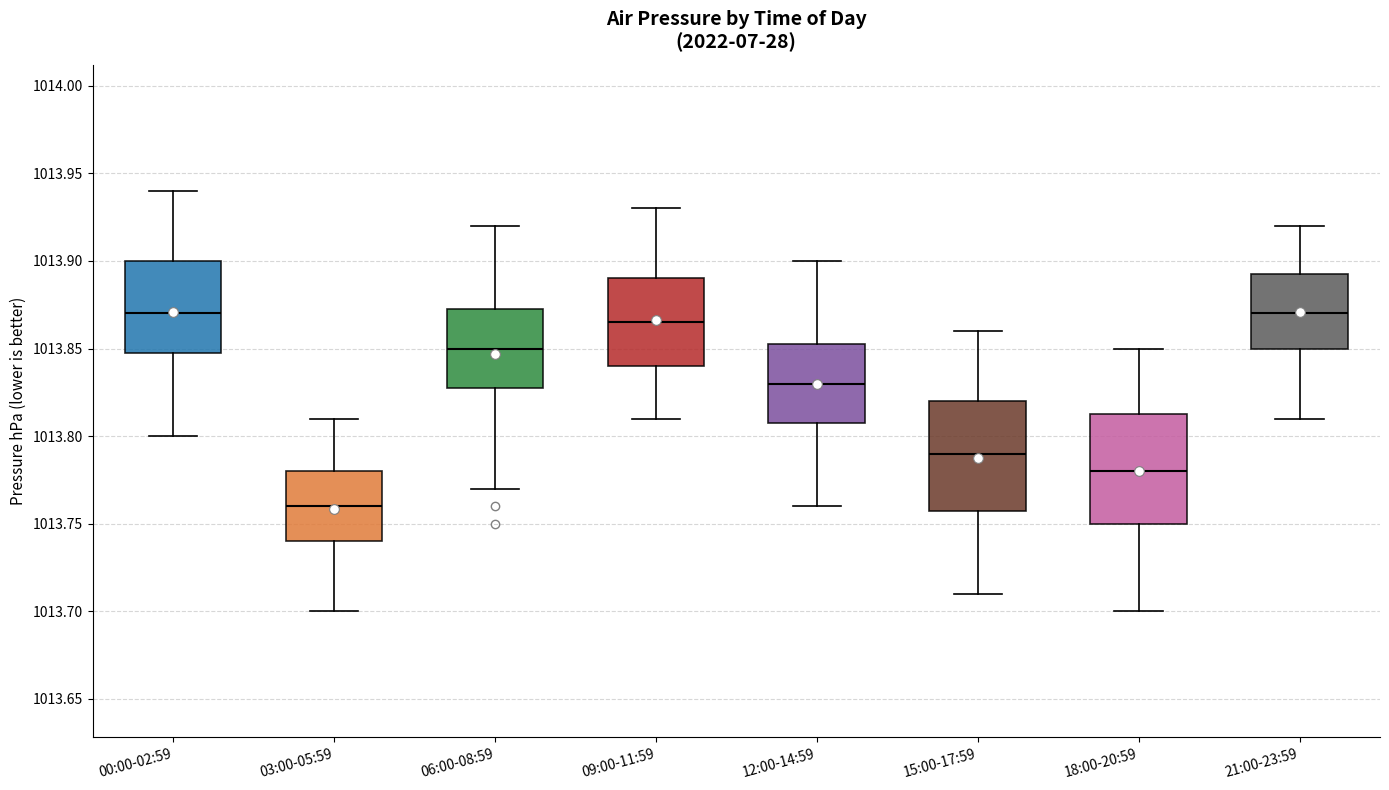

Where does the upper whisker of the box for 09:00-11:59 end on the y-axis? The values are not printed on the chart, so give them approximately, as read against the axis.

1013.930